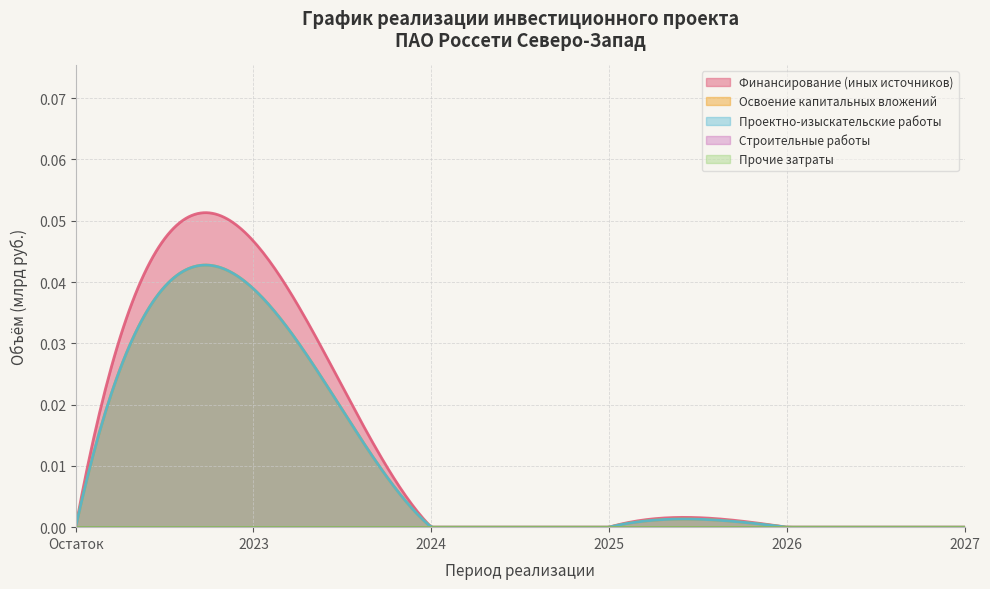

Which has a higher value, 2025 or 2027?

2025